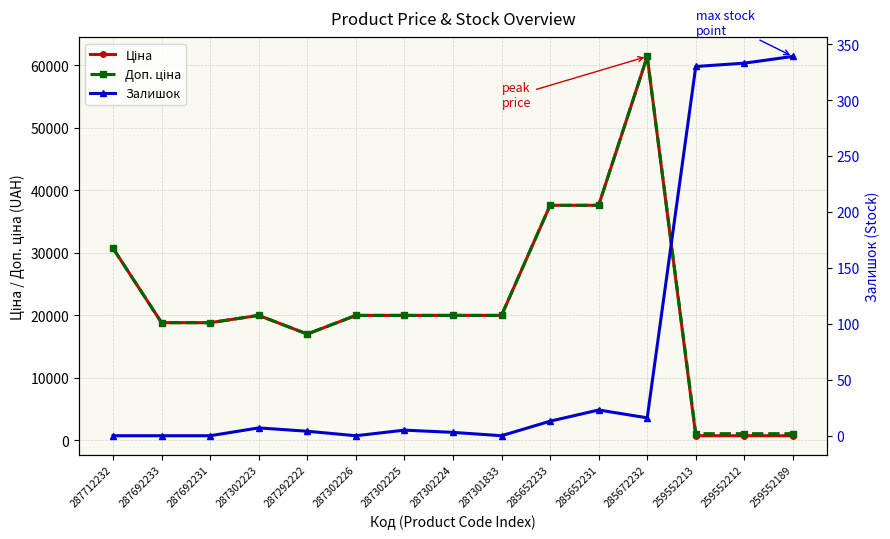

What is the average value of the Залишок series?

71.5